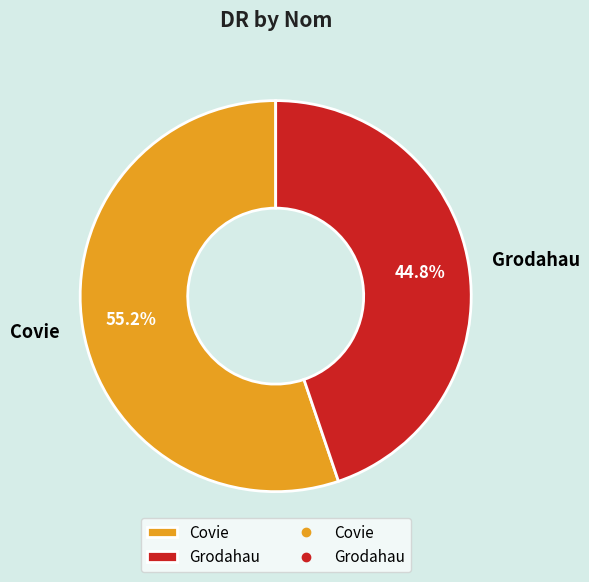

Which category accounts for the majority?

Covie